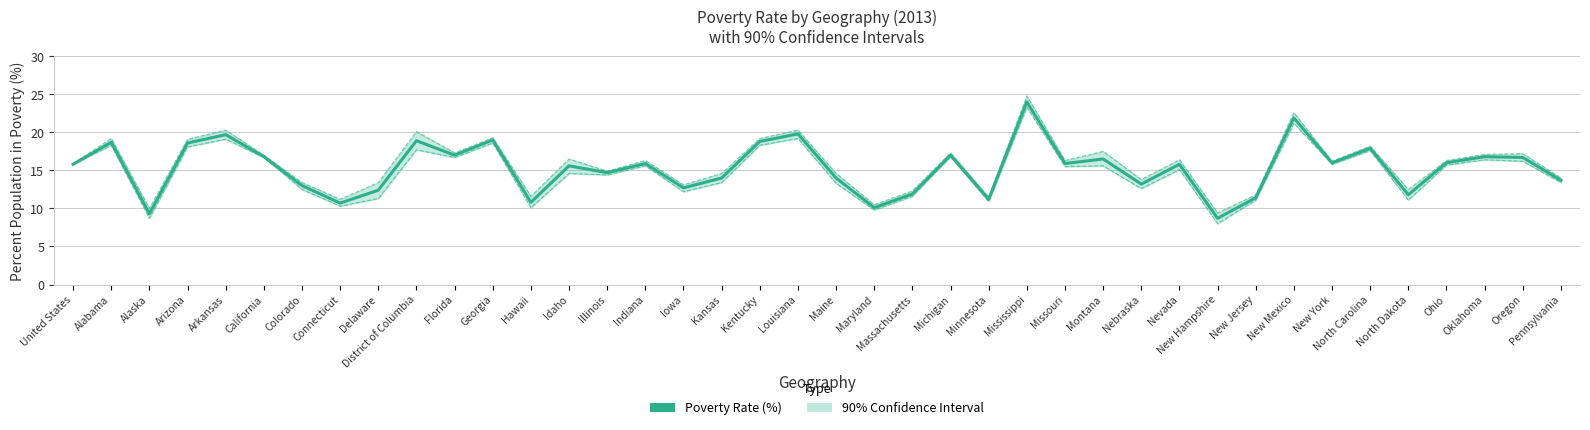

At New Jersey, list the series in order from largest to smallest.

Upper Bound (90% CI), Poverty Rate (%), Lower Bound (90% CI)